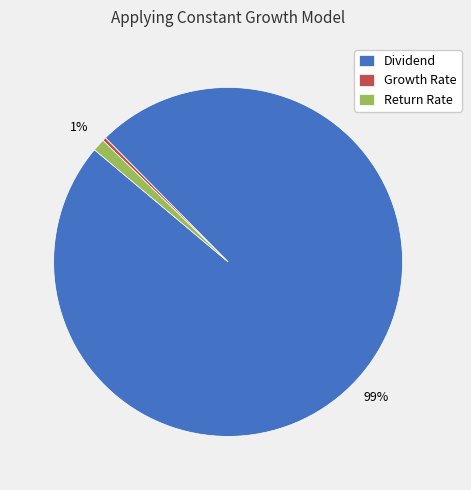

Which category has the smallest portion of the pie?

Growth Rate